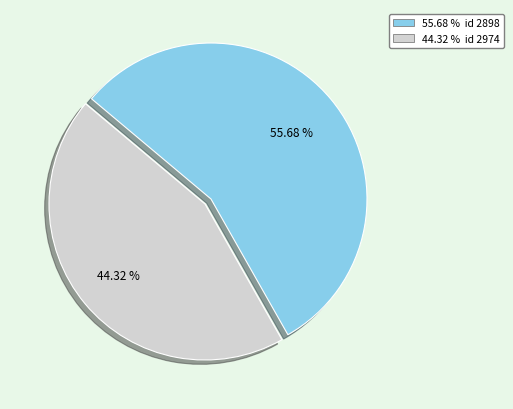

Does any single category account for the majority?

Yes